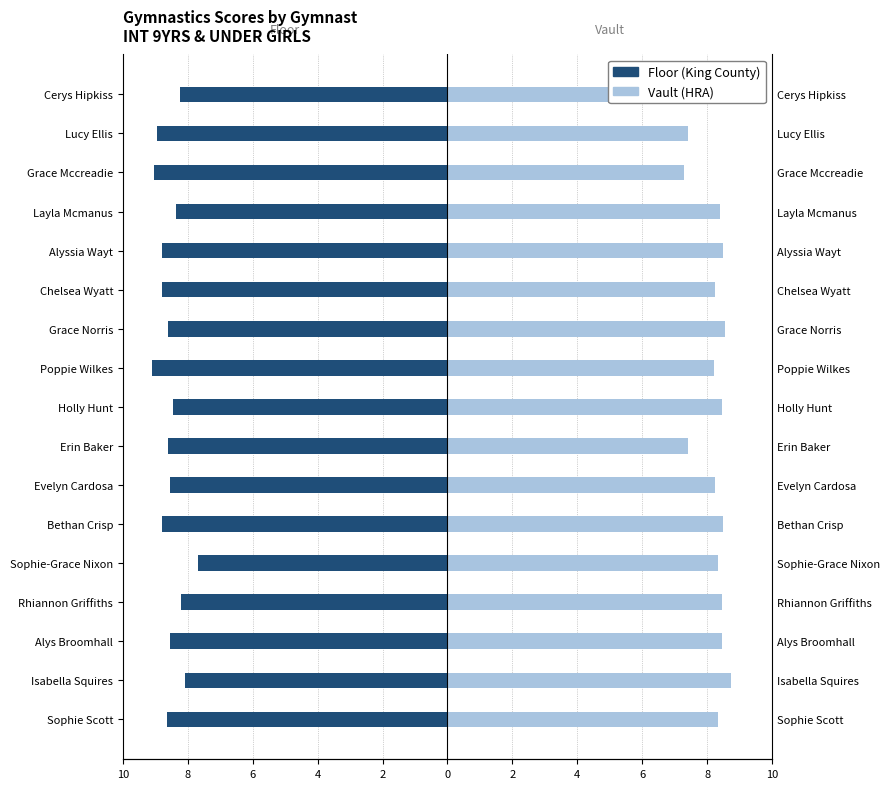

How many series are shown in this chart?

2